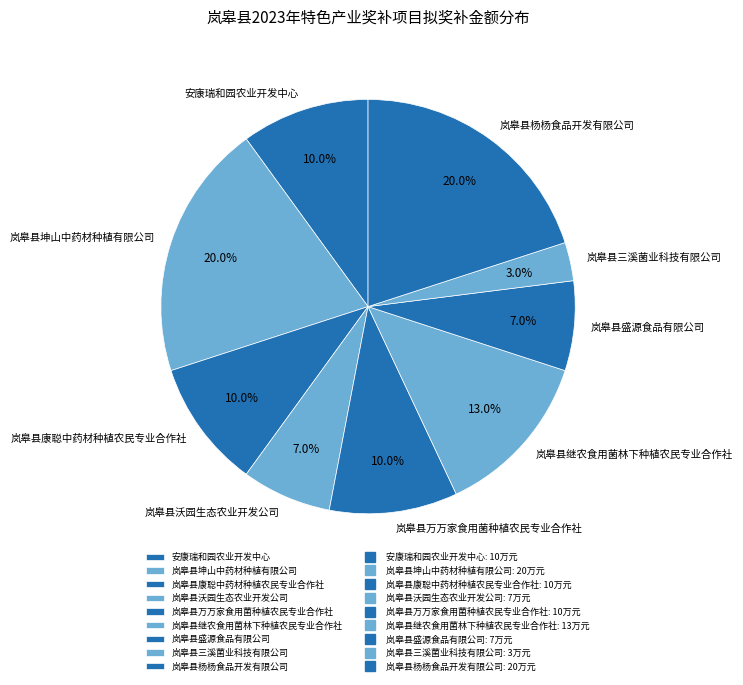

Which has a higher value, 岚皋县杨杨食品开发有限公司 or 安康瑞和园农业开发中心?

岚皋县杨杨食品开发有限公司